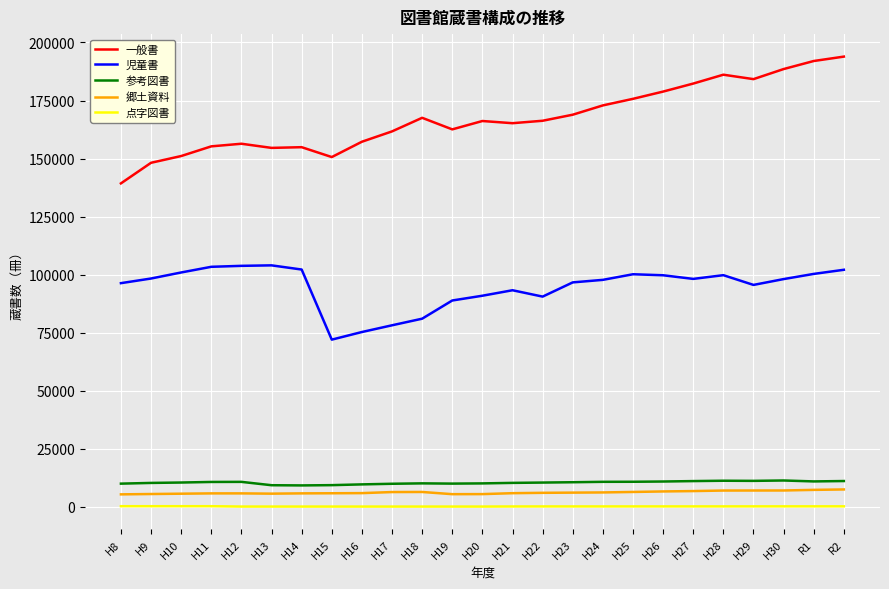

How many lines are shown in the chart?

5